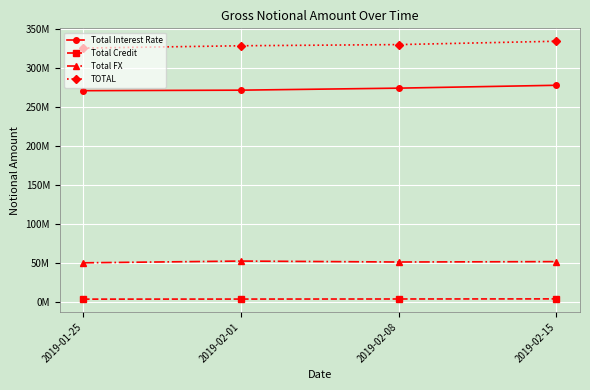

At which label is TOTAL closest to 330005730?

2019-02-08